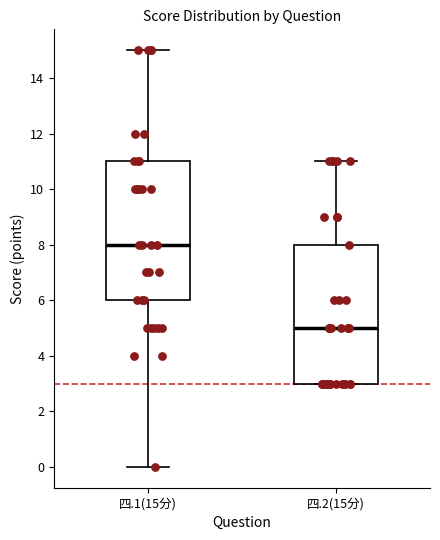

Where does the upper whisker of the box for 四.1(15分) end on the y-axis? The values are not printed on the chart, so give them approximately, as read against the axis.

15